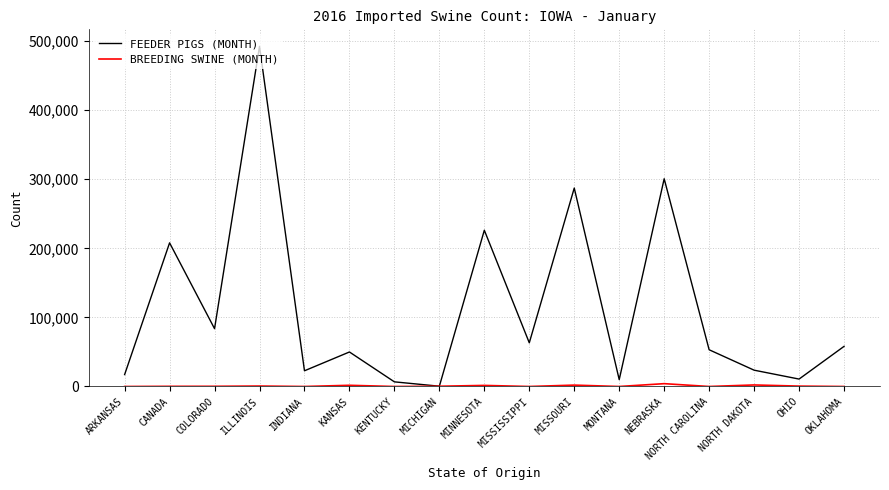

At how many categories does at least one series exceed 421189?

1